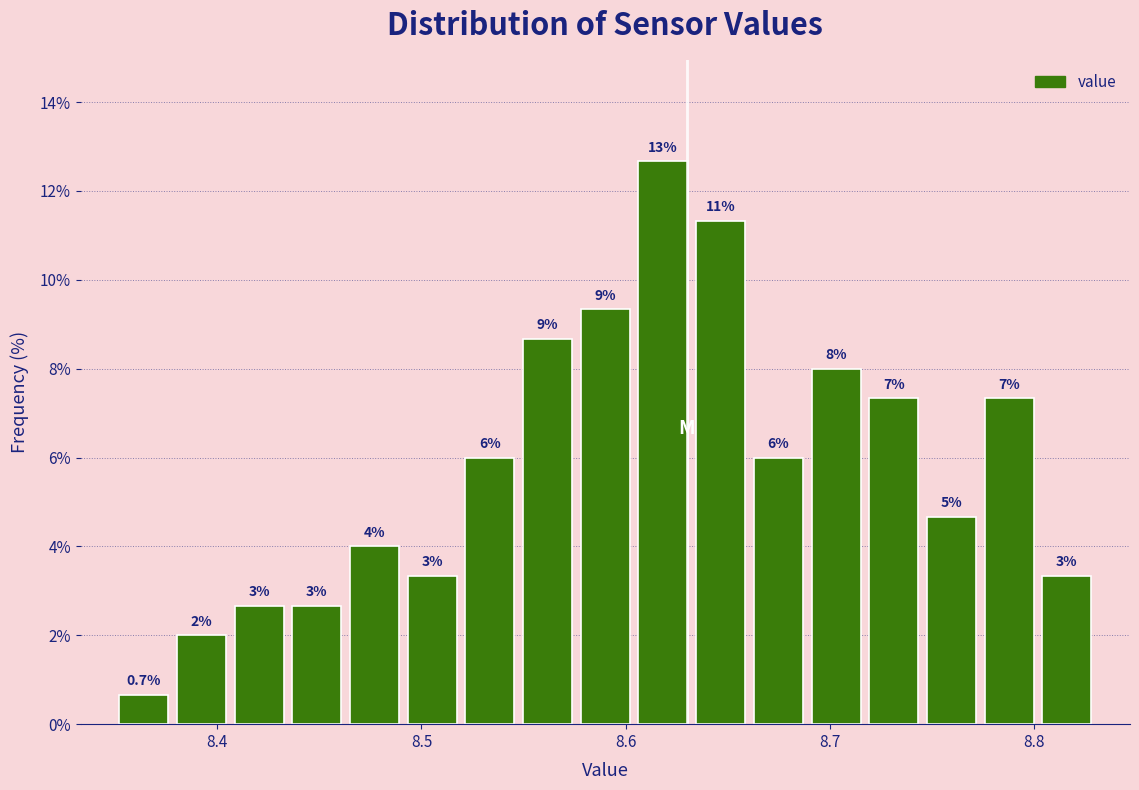

Read against the x-axis, roughly where is the centre of the tallest bar?

8.62